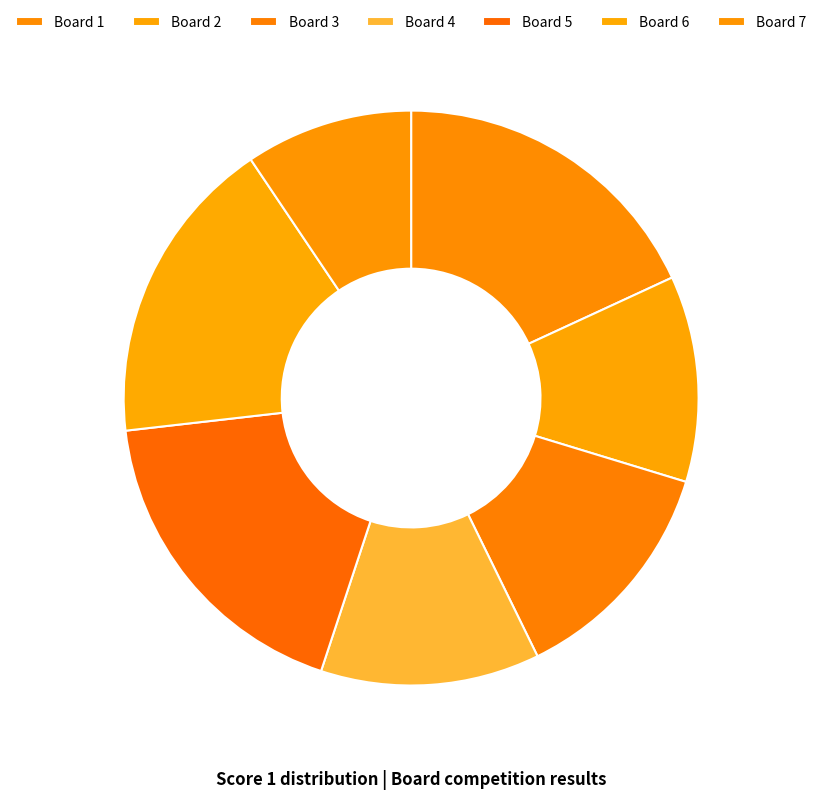

How many slices are in this pie chart?

7